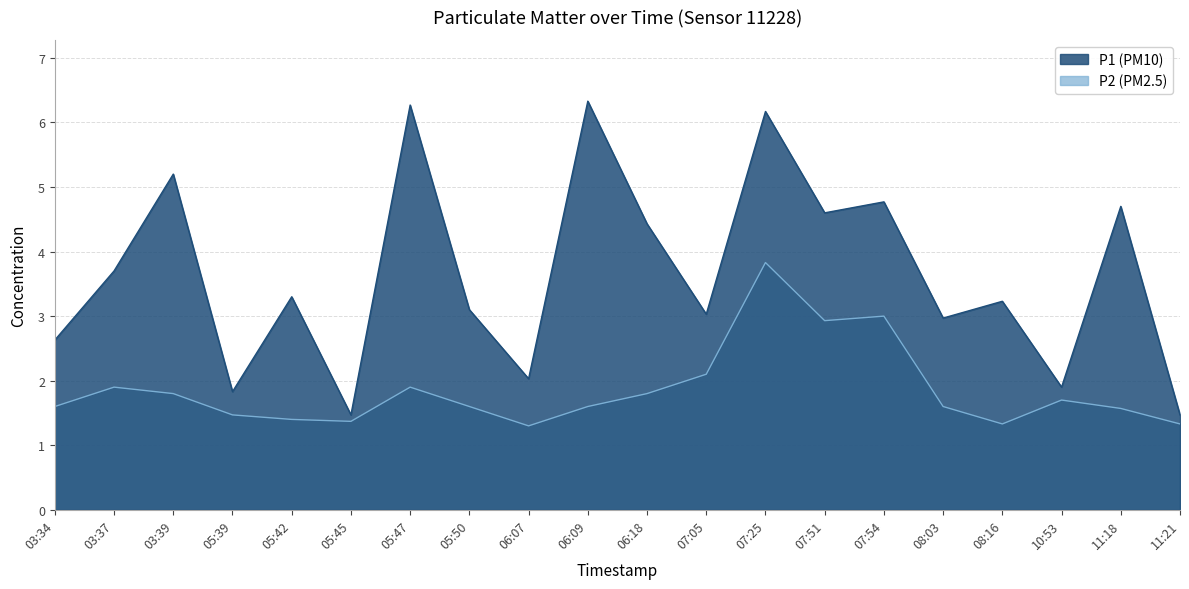

The value of P1 at 05:47 is 11.0. True or false?

False